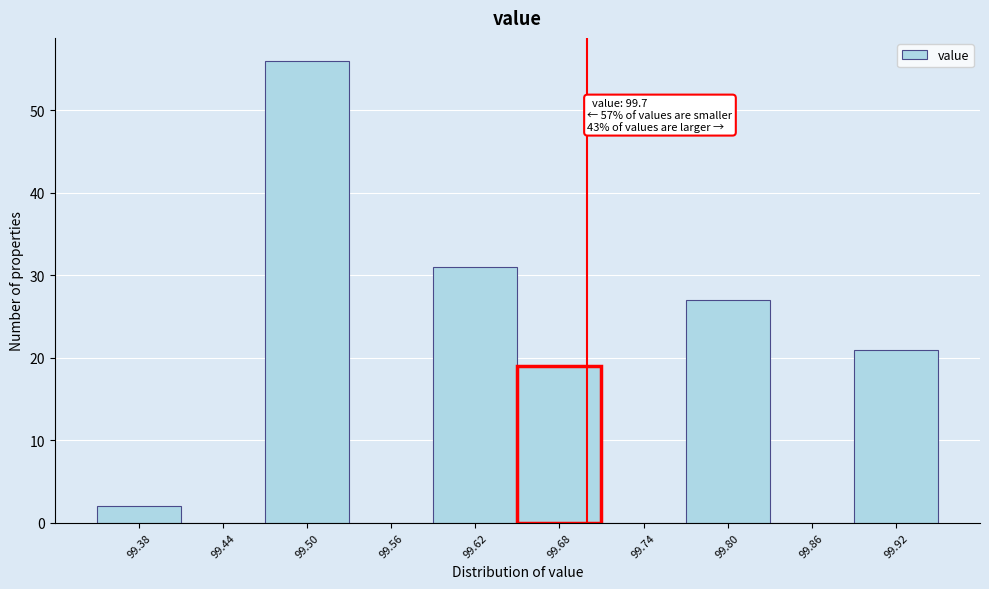

Over which range of the x-axis is the bar tallest?

99.47 to 99.53